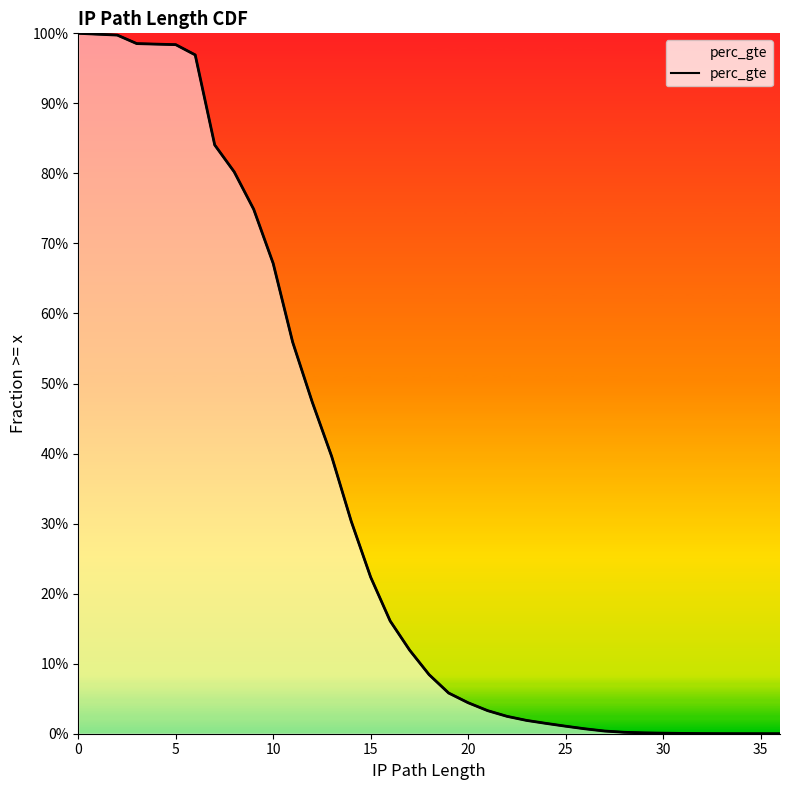

Does the chart have visible grid lines?

No